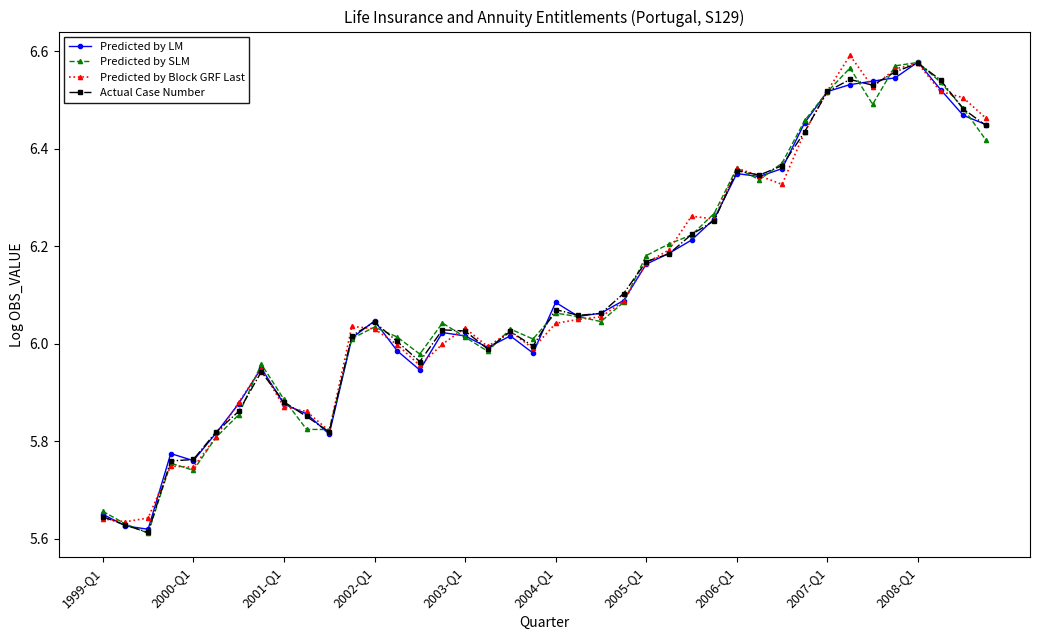

At how many categories does at least one series exceed 5?

40